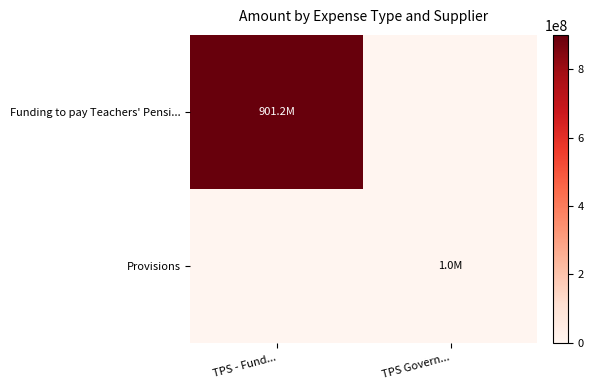

What is the maximum value shown in the chart?

901233868.6